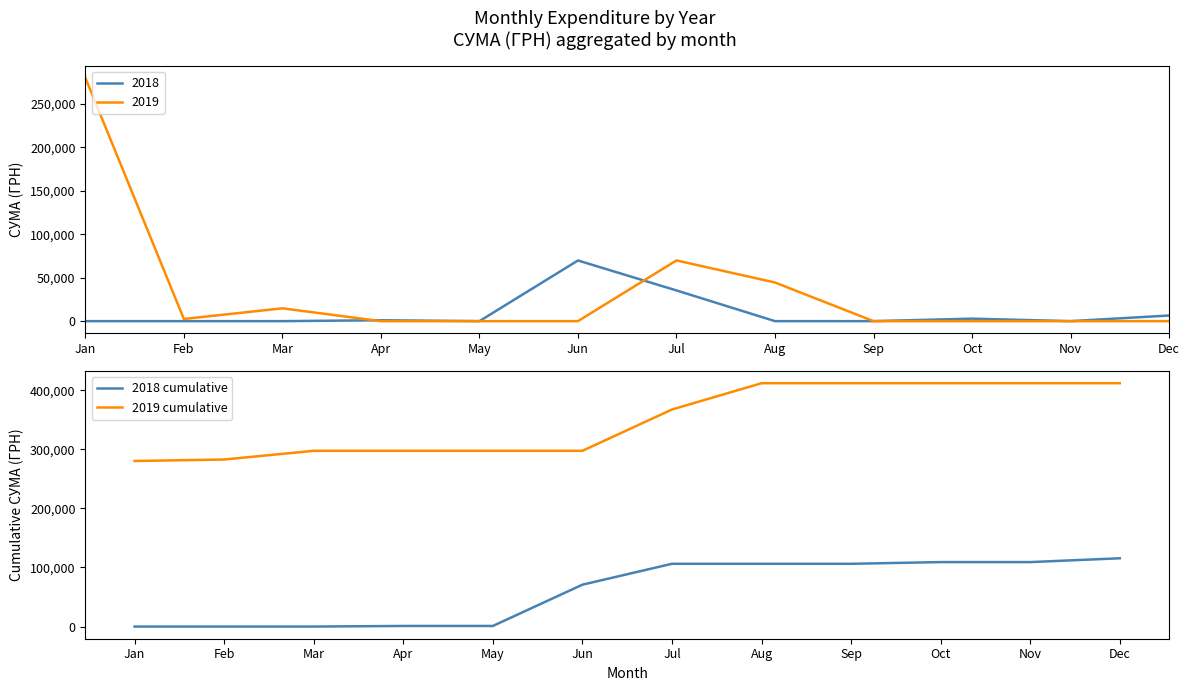

Reading left to right, transcribe all the data shown in this chart.

2018 cumulative: 0.0	0.0	0.0	1012.0	1012.0	70857.1	106221.2	106221.2	106221.2	109084.8	109084.8	115558.4
2019 cumulative: 280193.8	282697.4	297445.2	297445.2	297445.2	297445.2	367339.2	411840.8	411840.8	411840.8	411840.8	411840.8